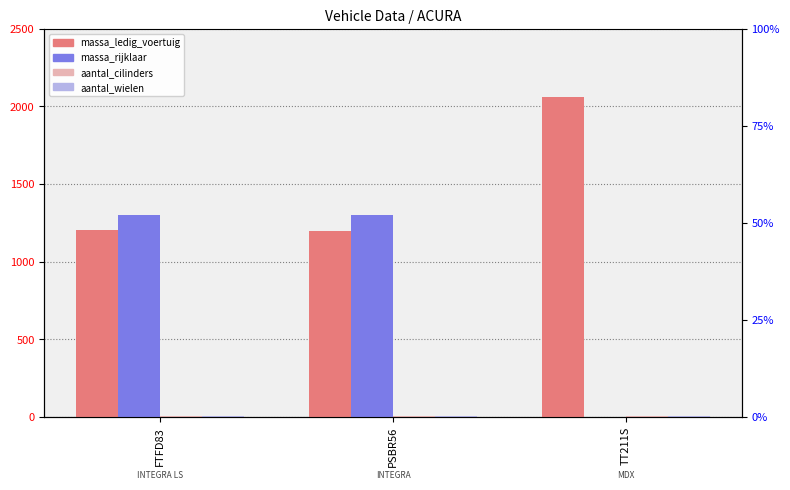

What is the difference between the maximum and minimum values in the massa_rijklaar series?

1302